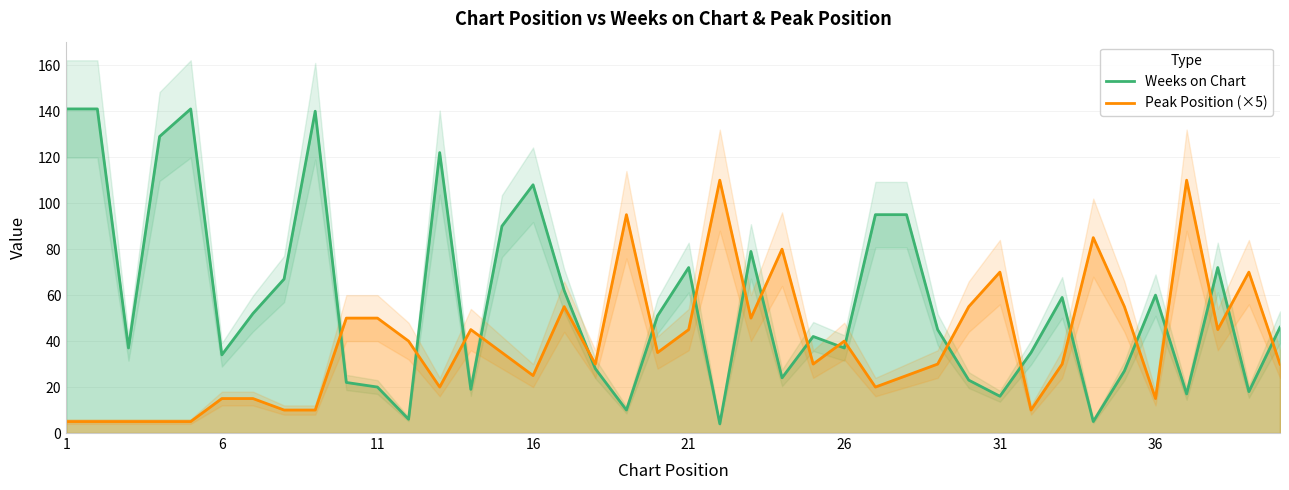

What is the minimum value shown in the chart?

4